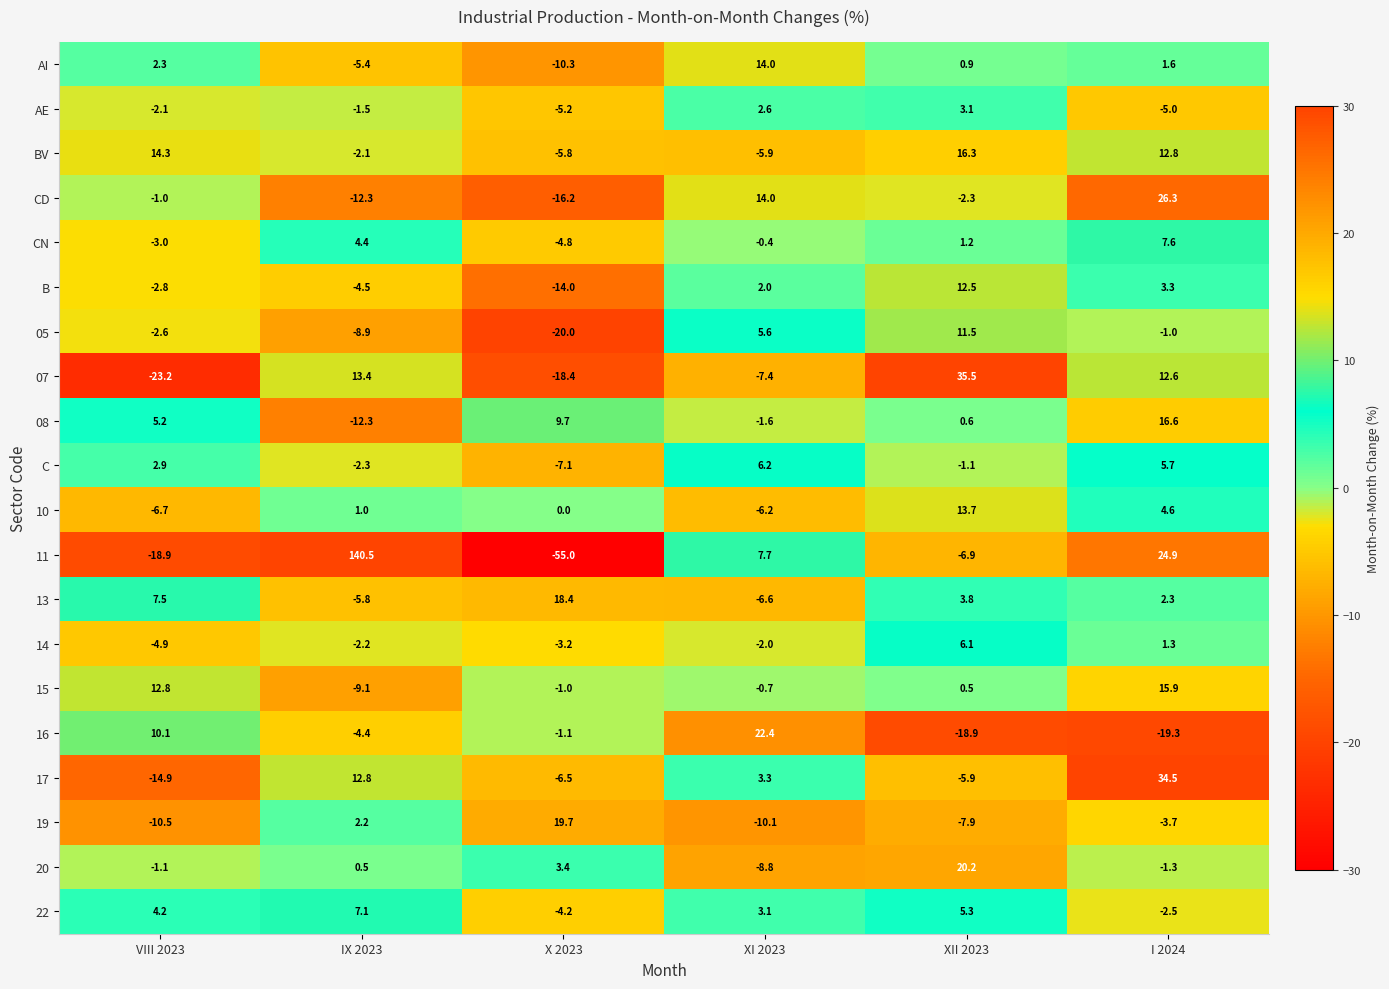

What is the total value across all series at XII 2023?

88.2